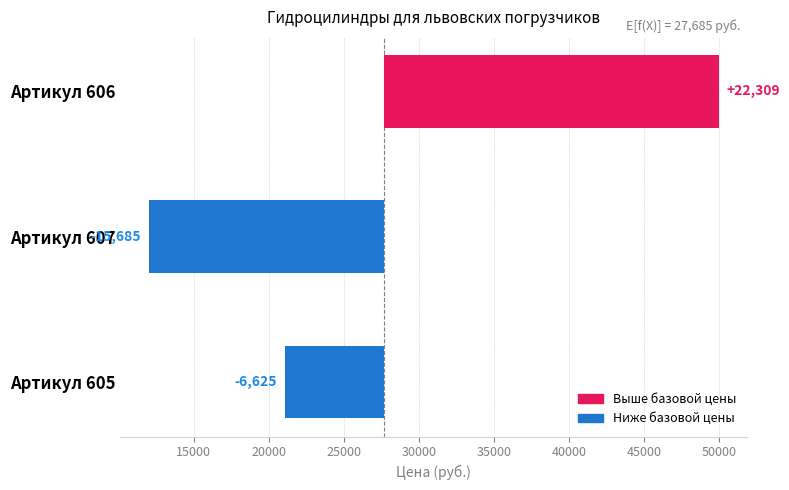

The chart shows a value of -6658 at Артикул 607. True or false?

False